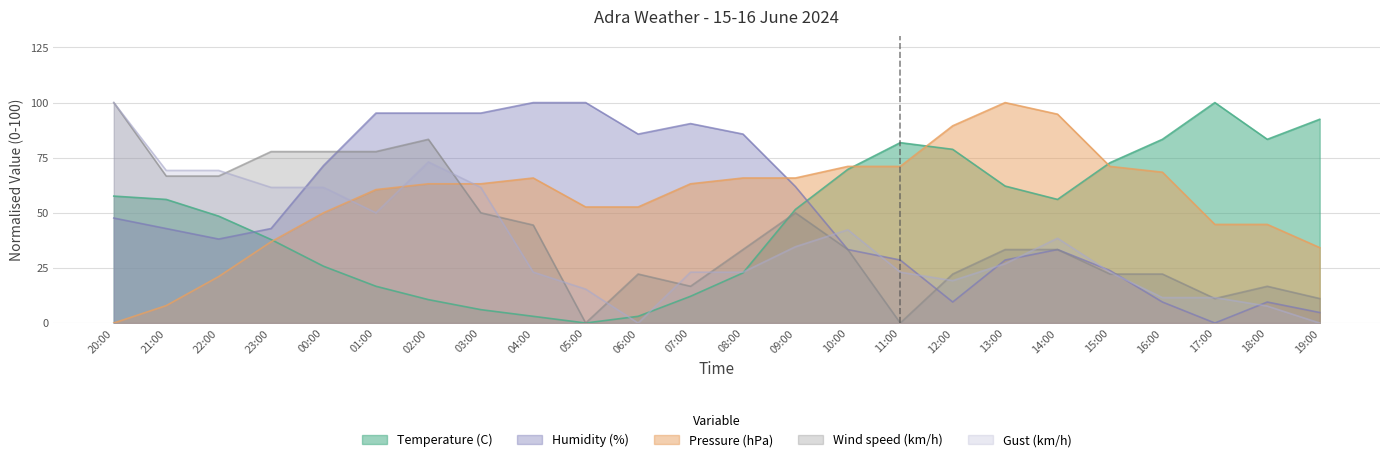

Where is Temperature (C) nearest to the value 50?

22:00